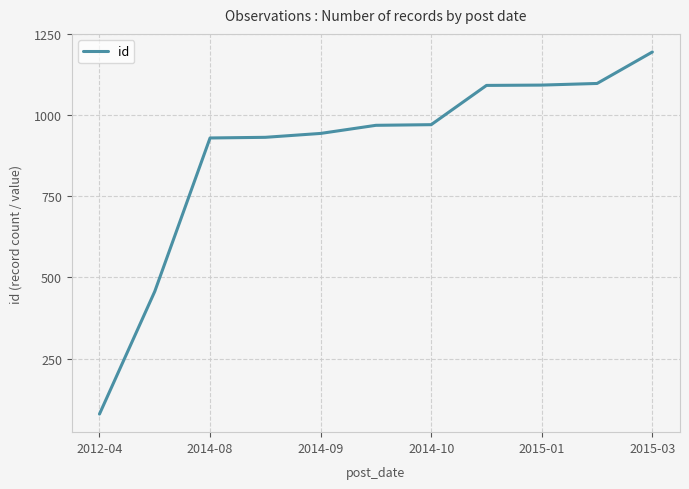

What is the maximum value shown in the chart?

1195